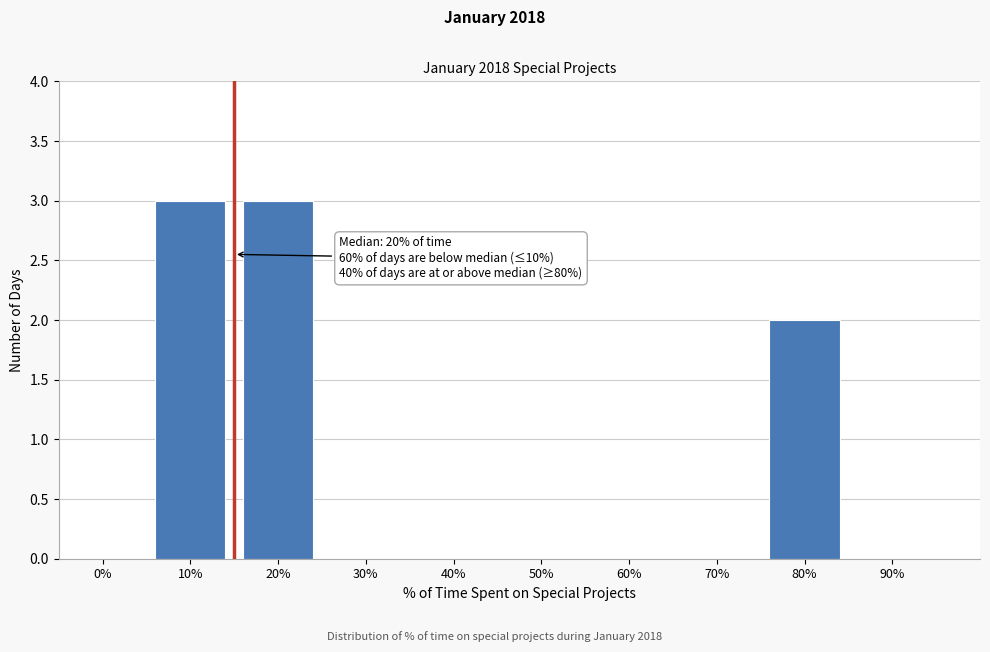

Reading left to right, transcribe all the data shown in this chart.

0%=0	10%=3	20%=3	30%=0	40%=0	50%=0	60%=0	70%=0	80%=2	90%=0